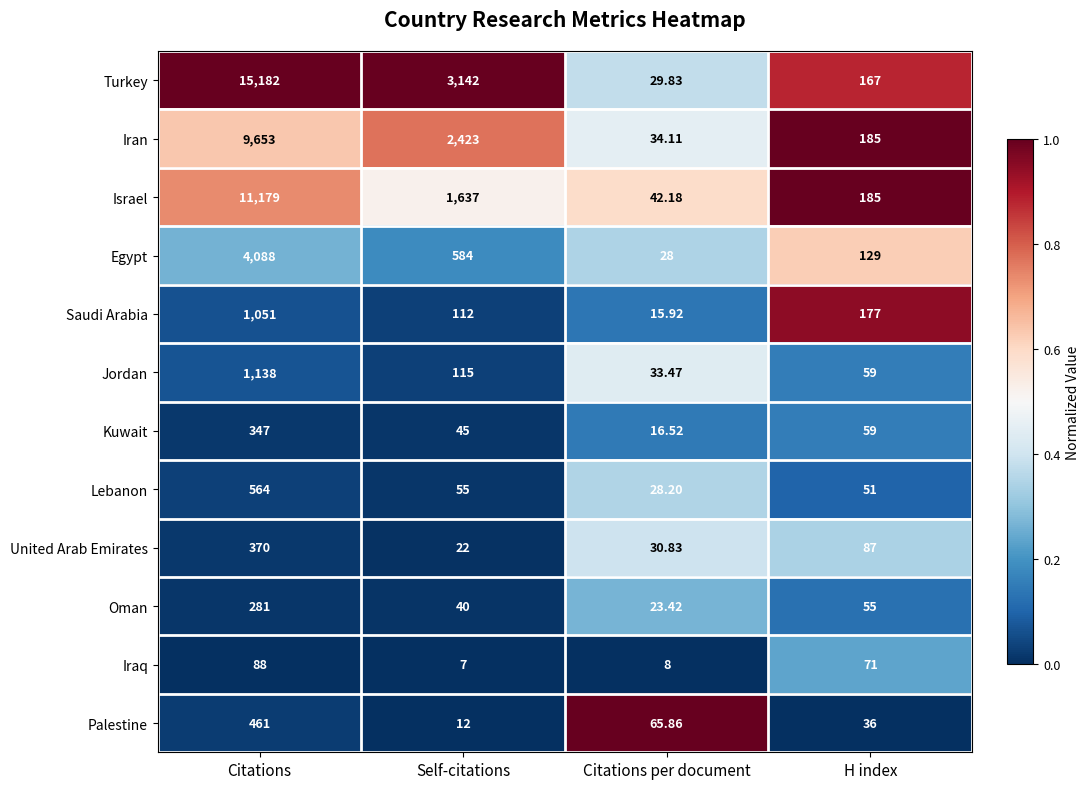

List the series in order of their peak value, highest first.

Turkey, Israel, Iran, Egypt, Jordan, Saudi Arabia, Lebanon, Palestine, United Arab Emirates, Kuwait, Oman, Iraq